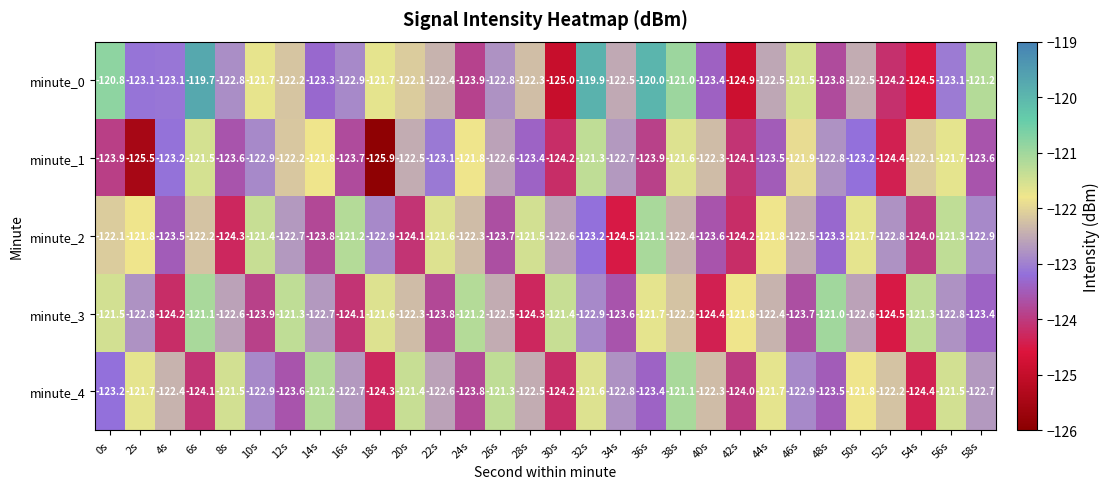

What is the sum of the minute_3 values at 32s and 14s?

-245.6